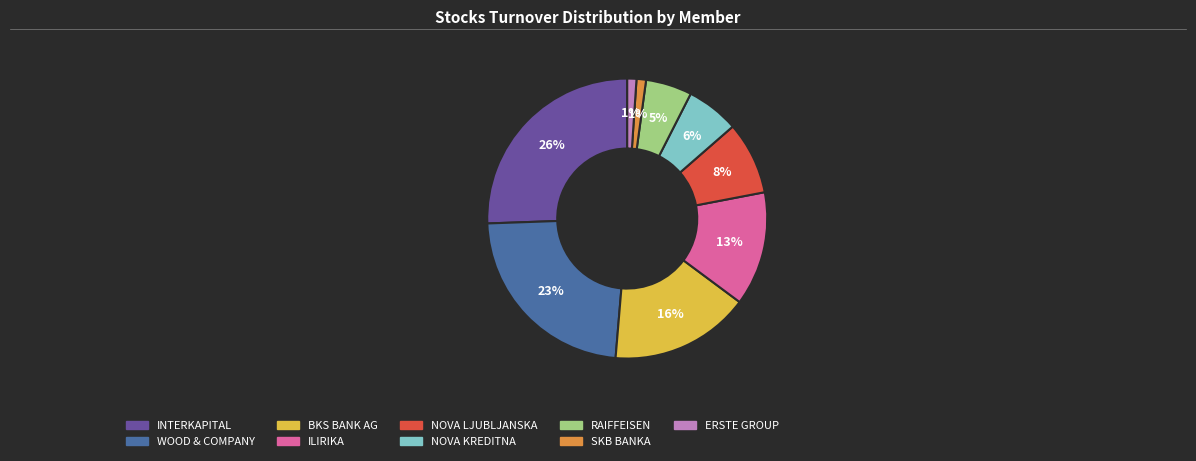

How many segments does this pie chart have?

9